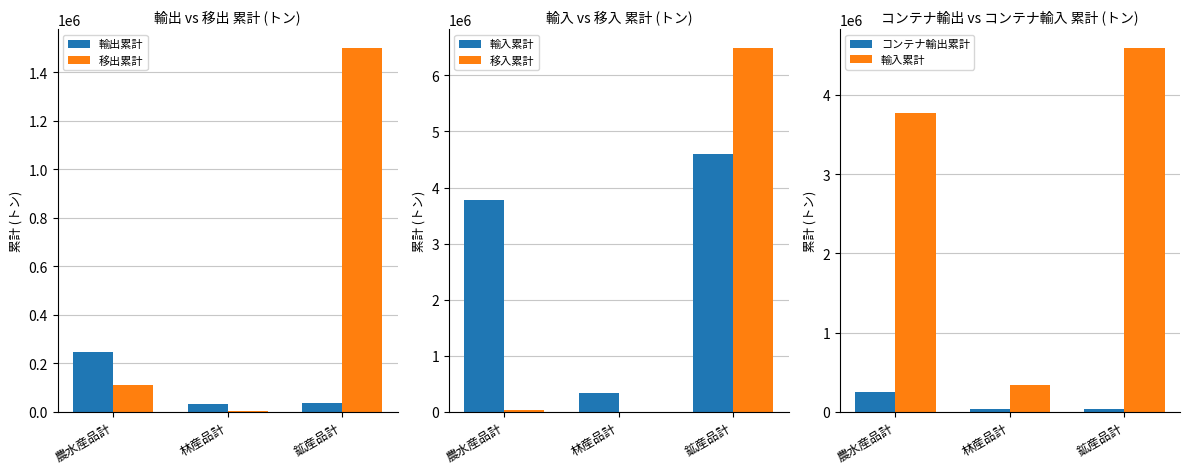

What is the lowest value of the 移出累計 series?

2742